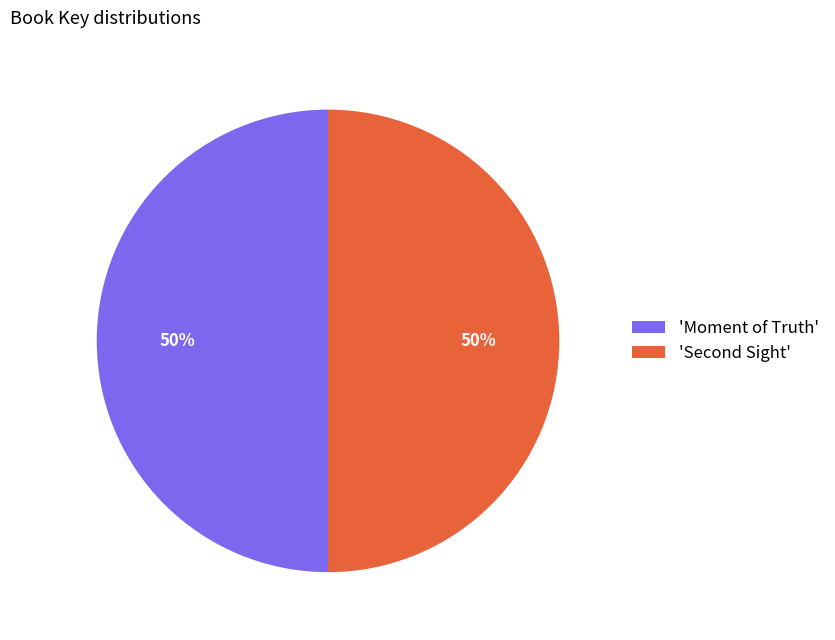

What percentage is the 'Moment of Truth' slice, to the nearest percent?

50%